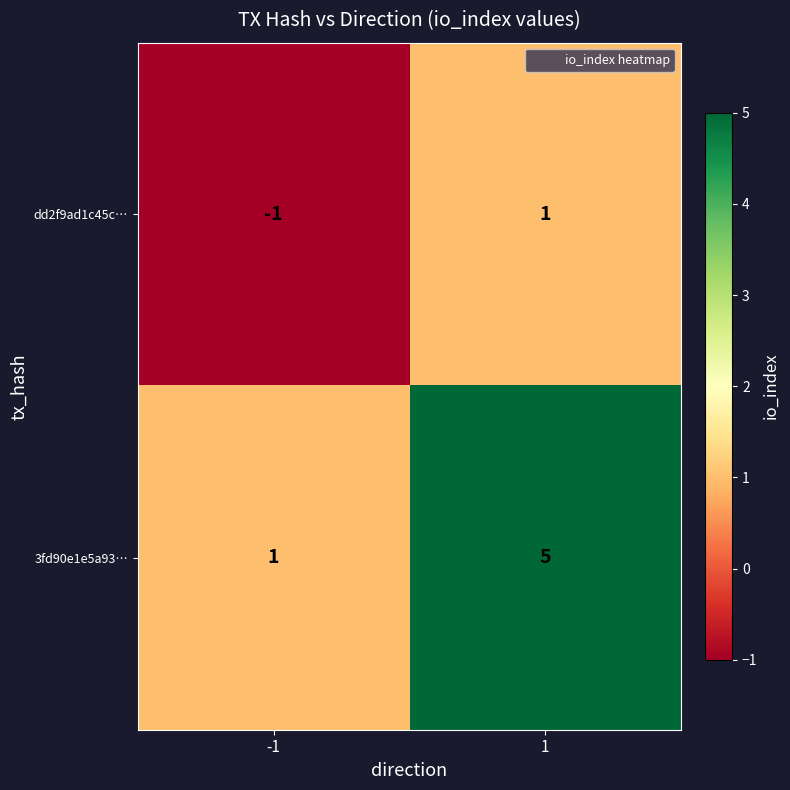

Count the number of categories in the chart.

2